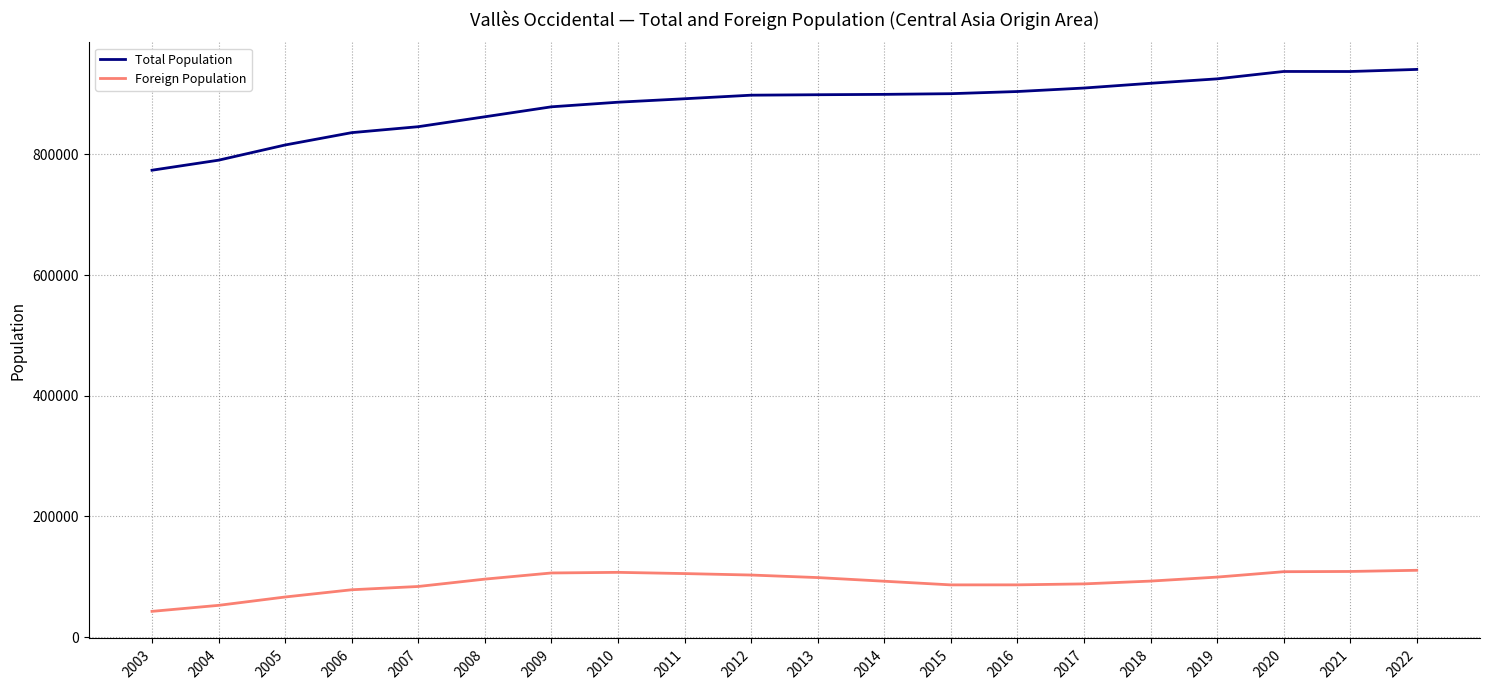

Which series has the widest spread of values?

Total Population